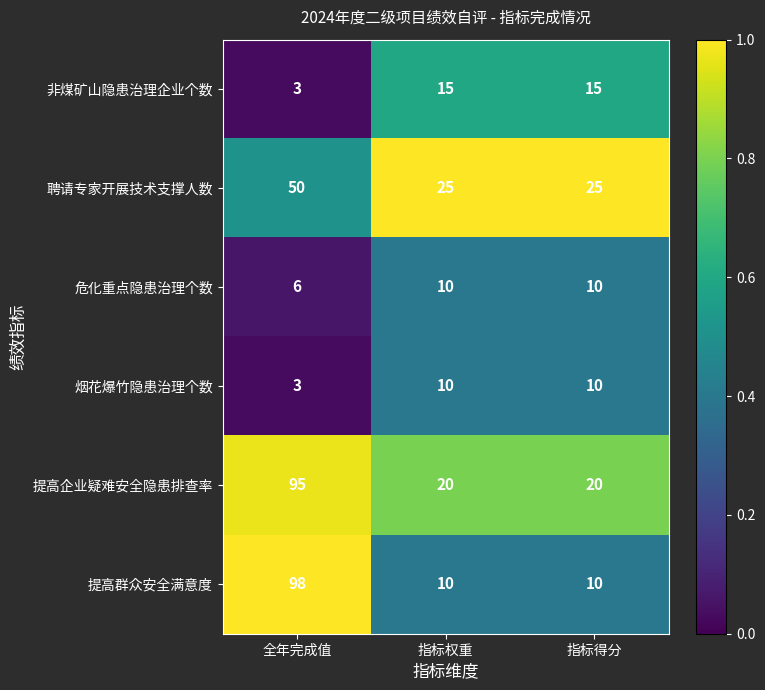

What is the difference between the maximum and minimum values in the 非煤矿山隐患治理企业个数 series?

12